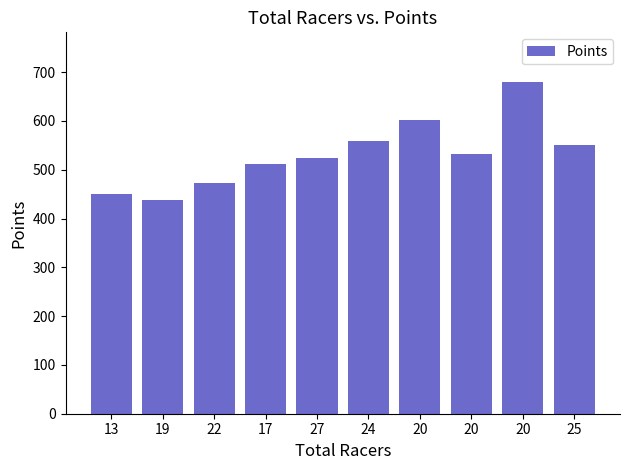

List the labels in order of value, largest first.

20, 20, 24, 25, 20, 27, 17, 22, 13, 19